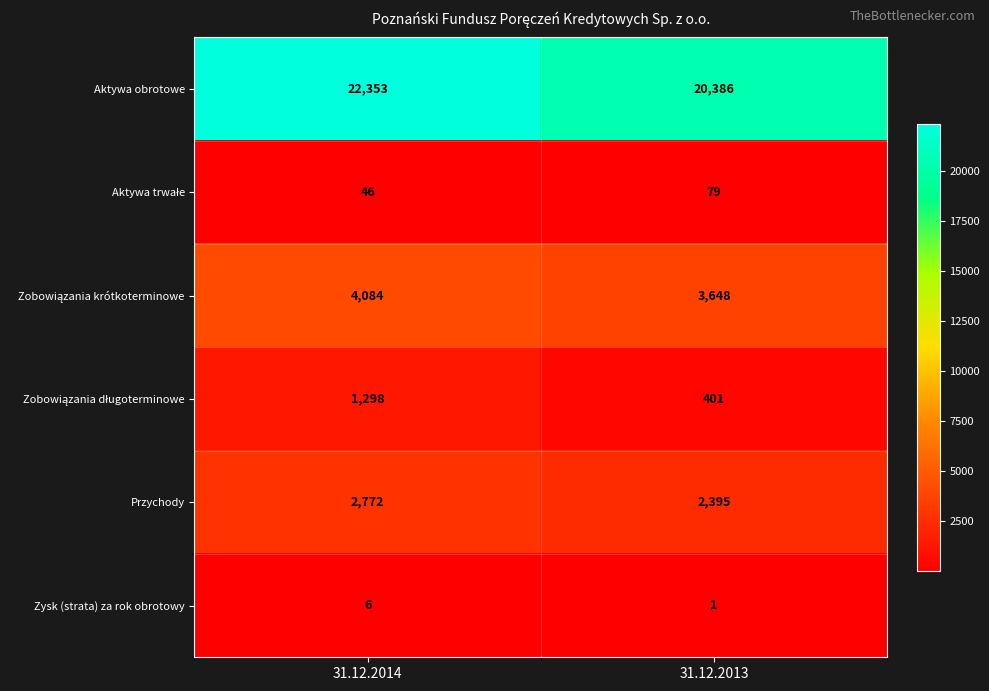

Which series has the largest total across all categories?

Aktywa obrotowe